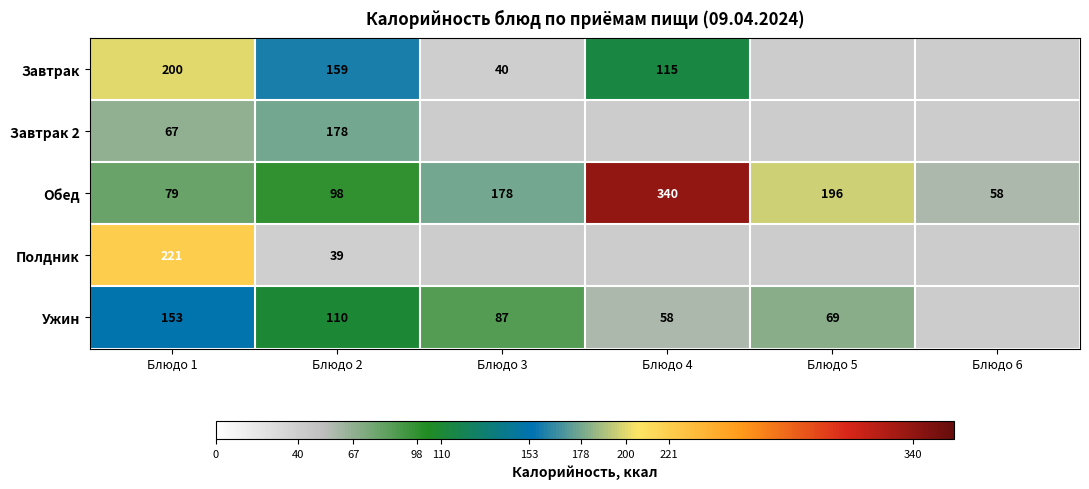

Where is Обед nearest to the value 199?

Блюдо 5